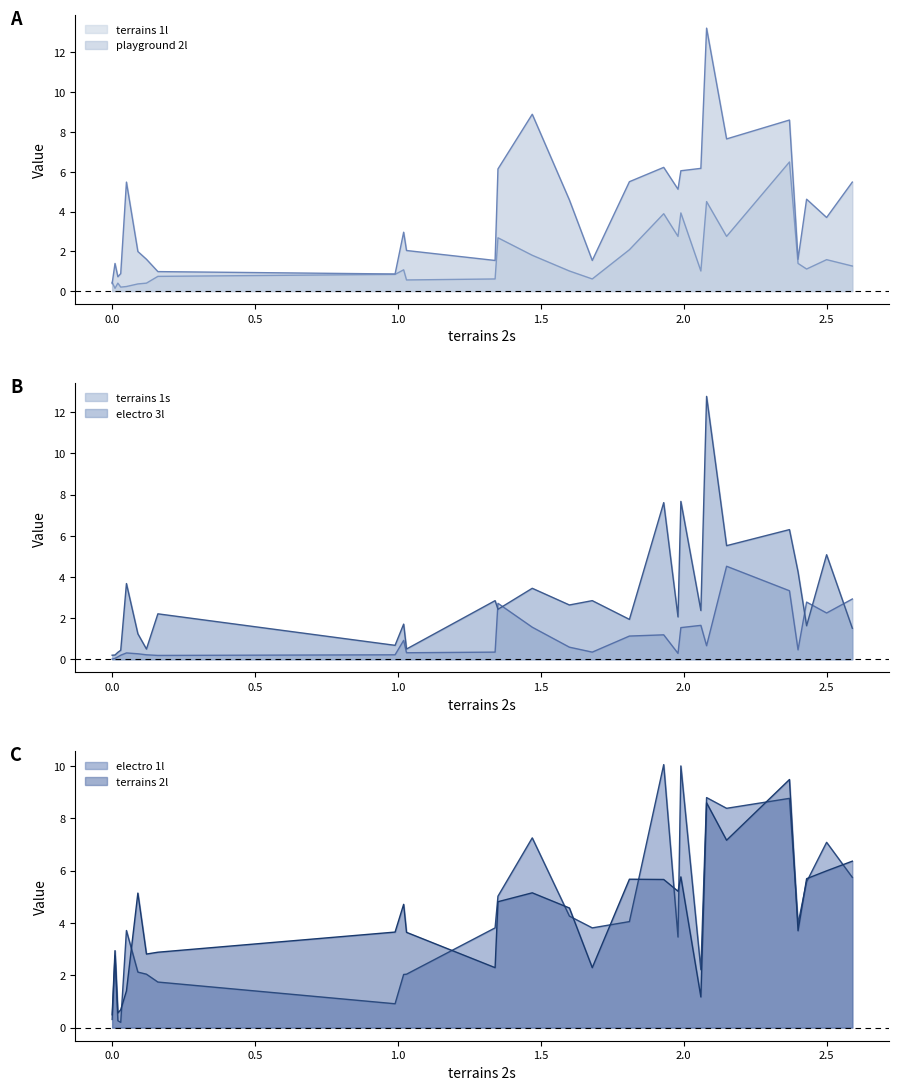

Which series changed the most between 1.81 and 2.15?

electro 1l